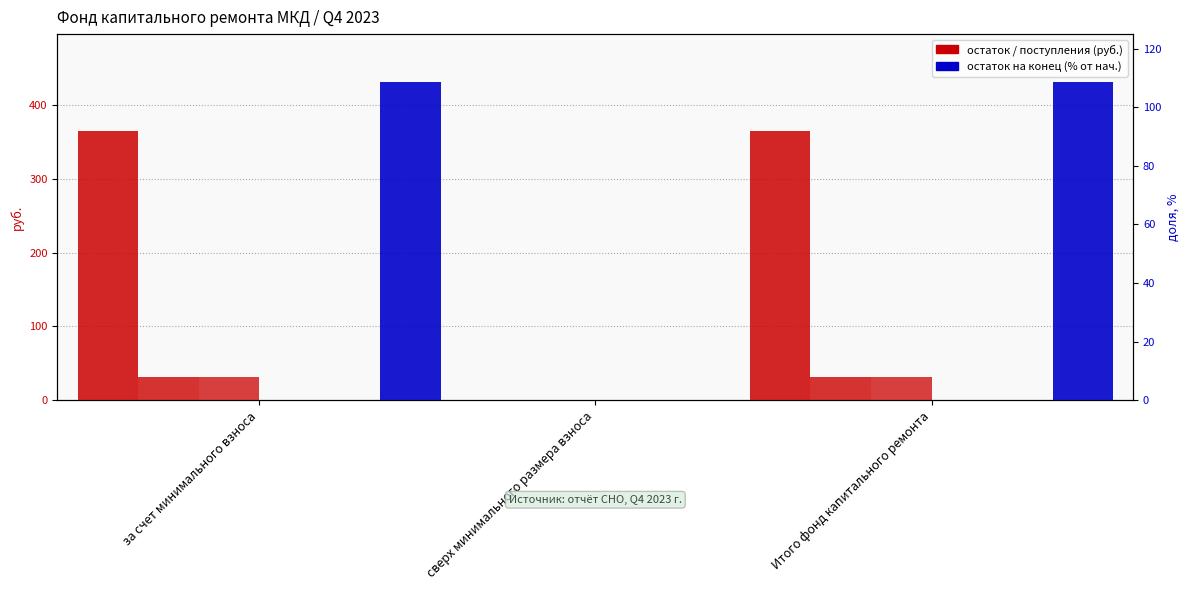

List the labels in order of Использовано value, largest first.

за счет минимального взноса, сверх минимального размера взноса, Итого фонд капитального ремонта